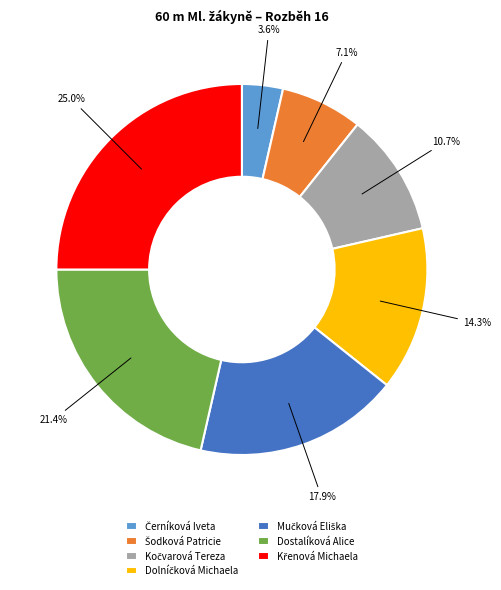

Is there a majority slice in this chart?

No